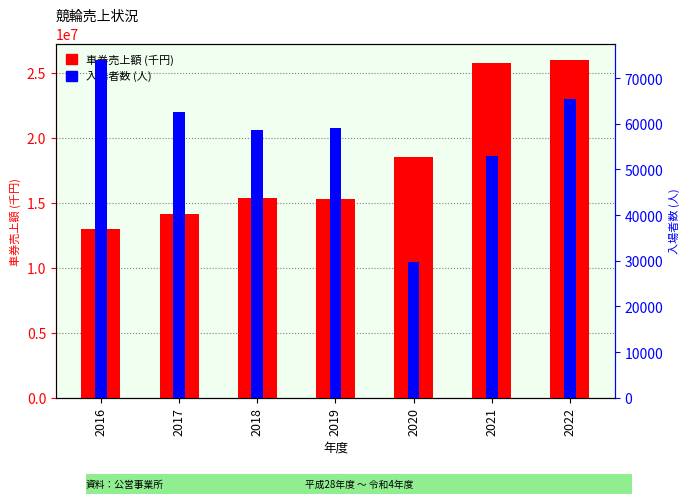

Which category has the highest value in the 車券売上額 (千円) series?

2022